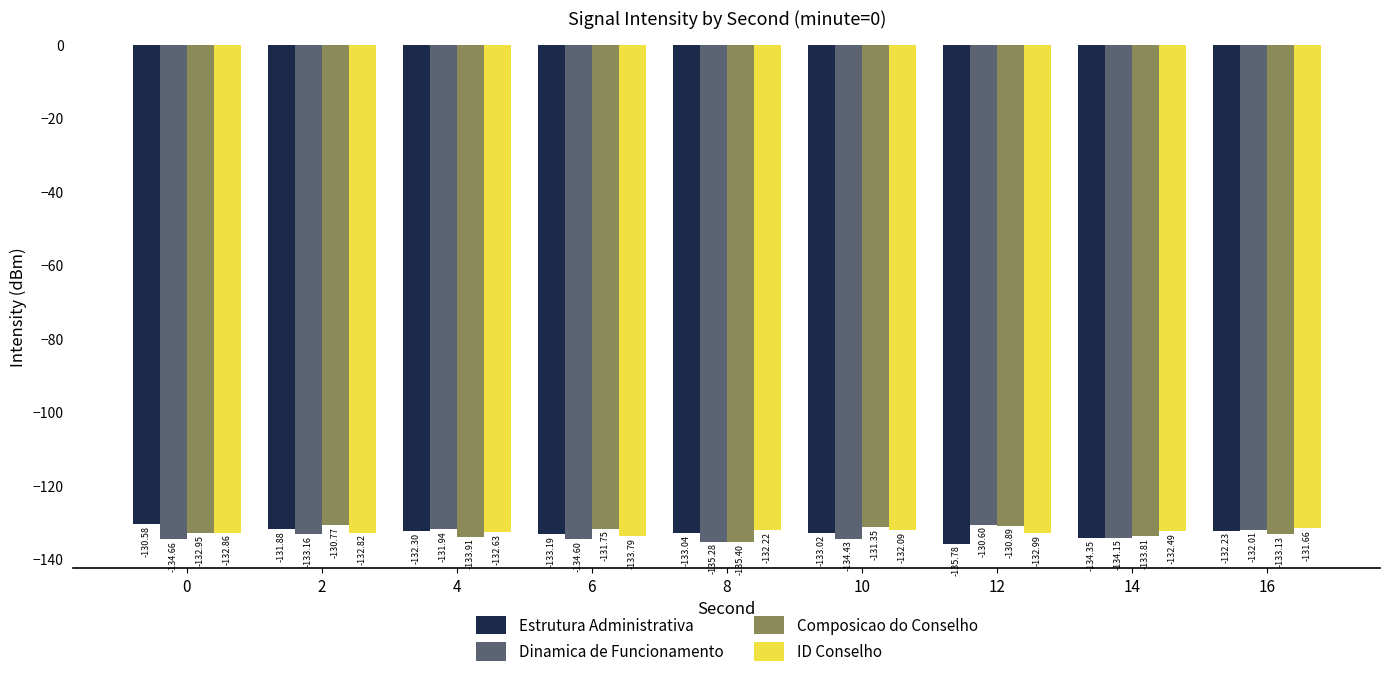

Where is Estrutura Administrativa nearest to the value -133?

10